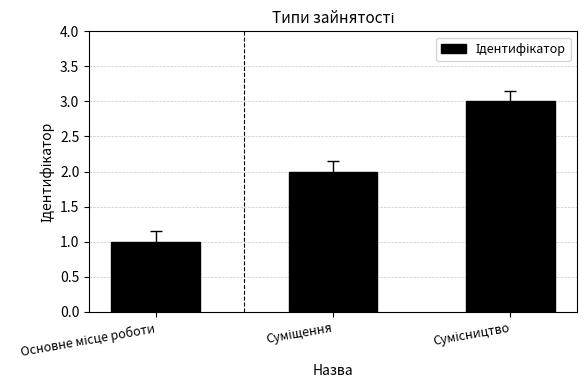

What is the minimum value shown in the chart?

1